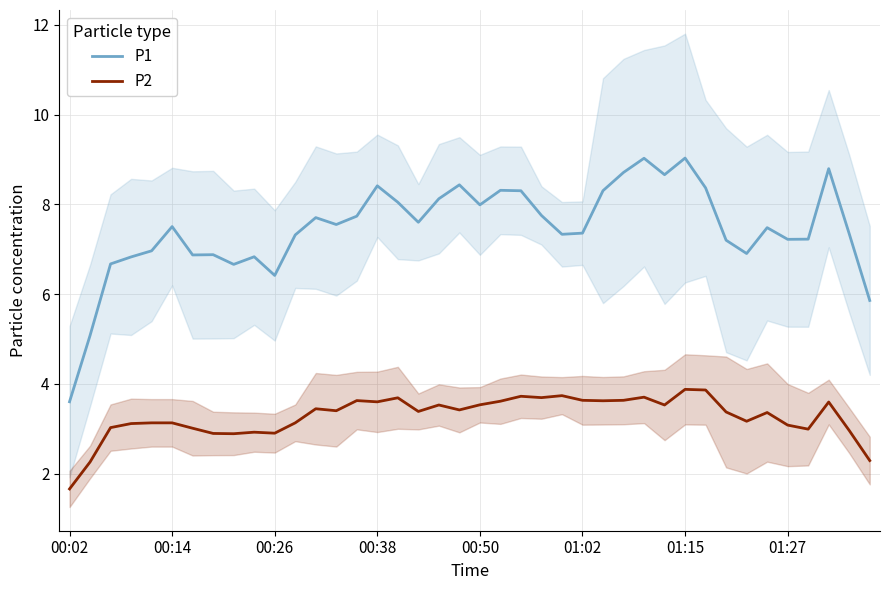

What is the maximum value for P1?

9.0